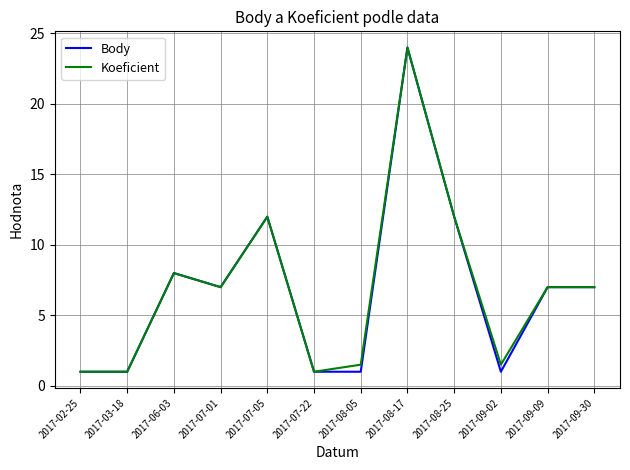

Which series changed the most between 2017-06-03 and 2017-09-02?

Body